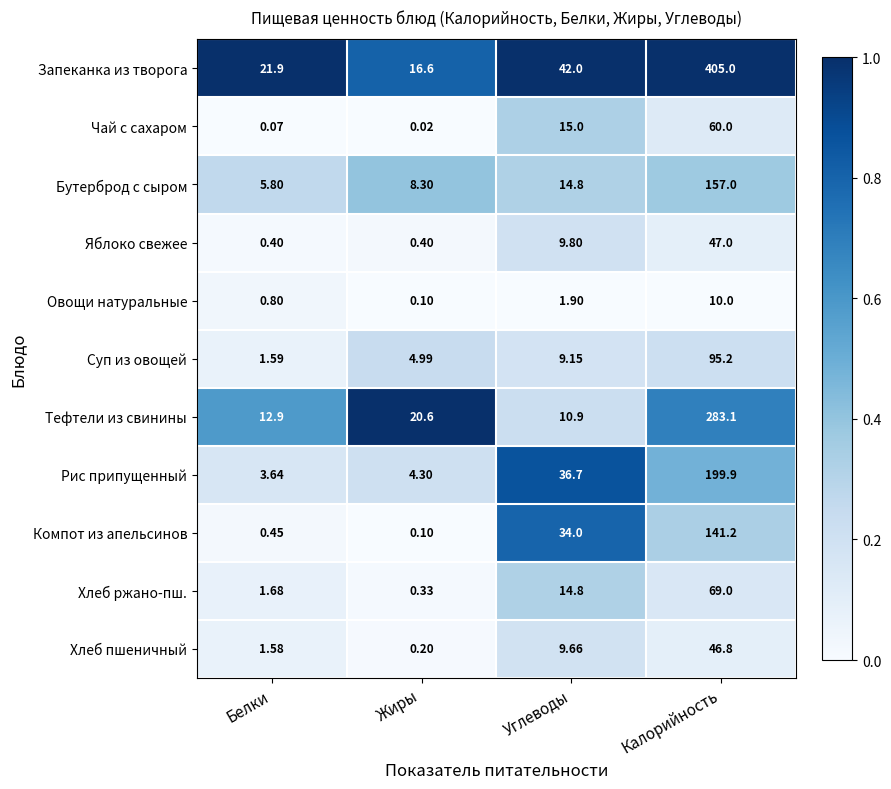

Where does the Рис припущенный series first go above 36?

Углеводы